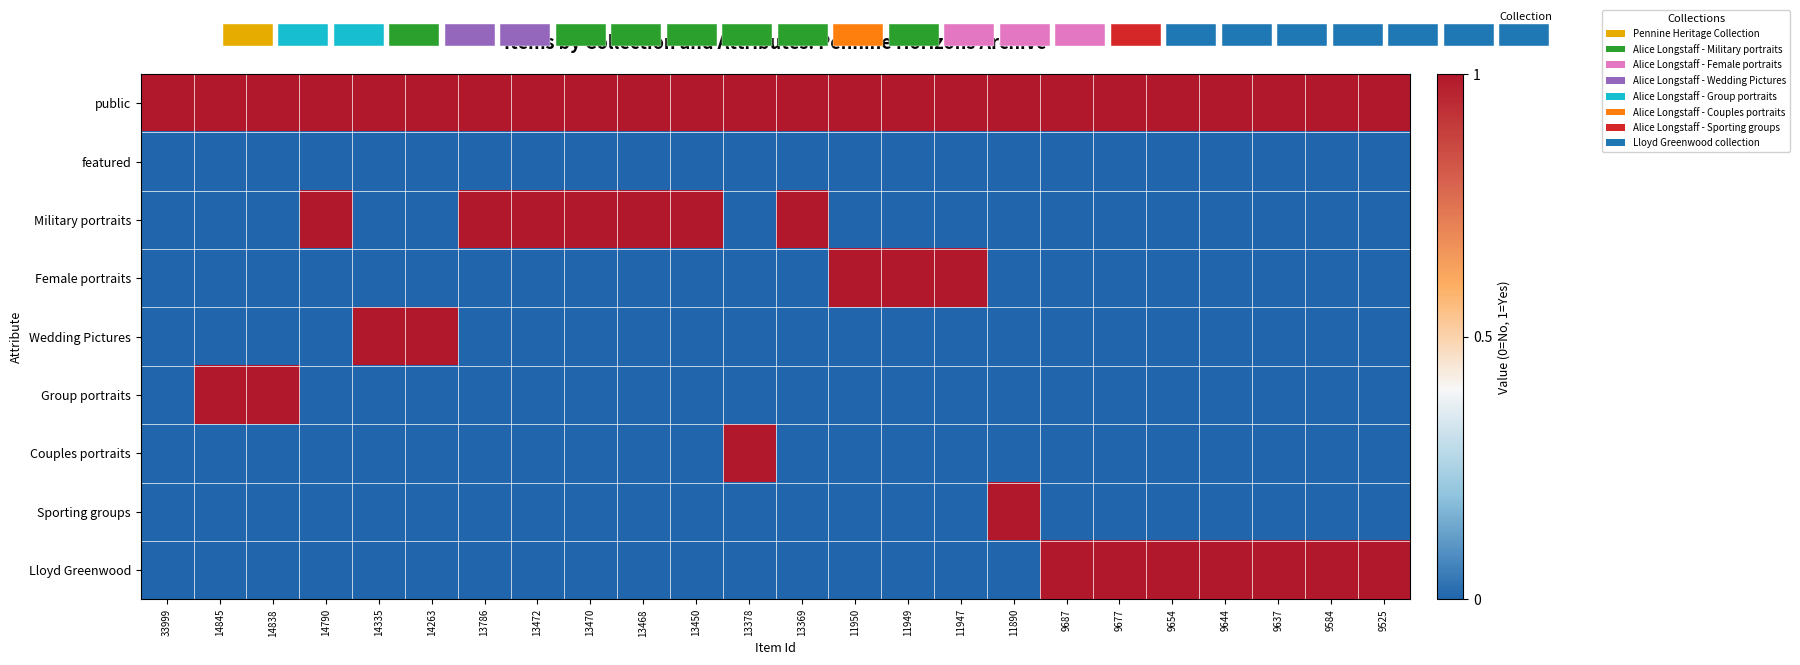

How many data points does each series have?

24